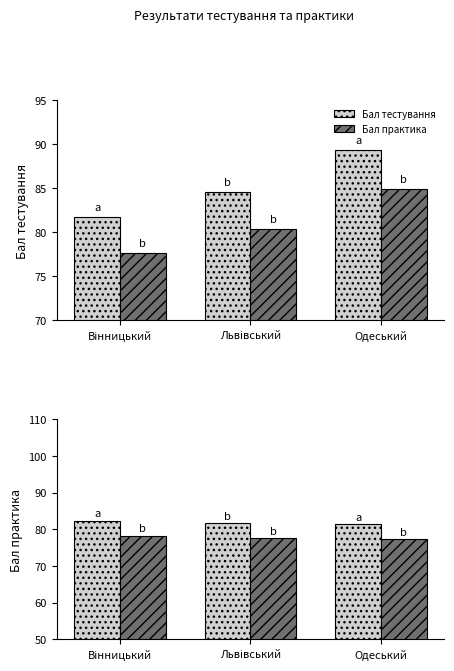

At Львівський, list the series in order from smallest to largest.

Бал практика, Бал тестування